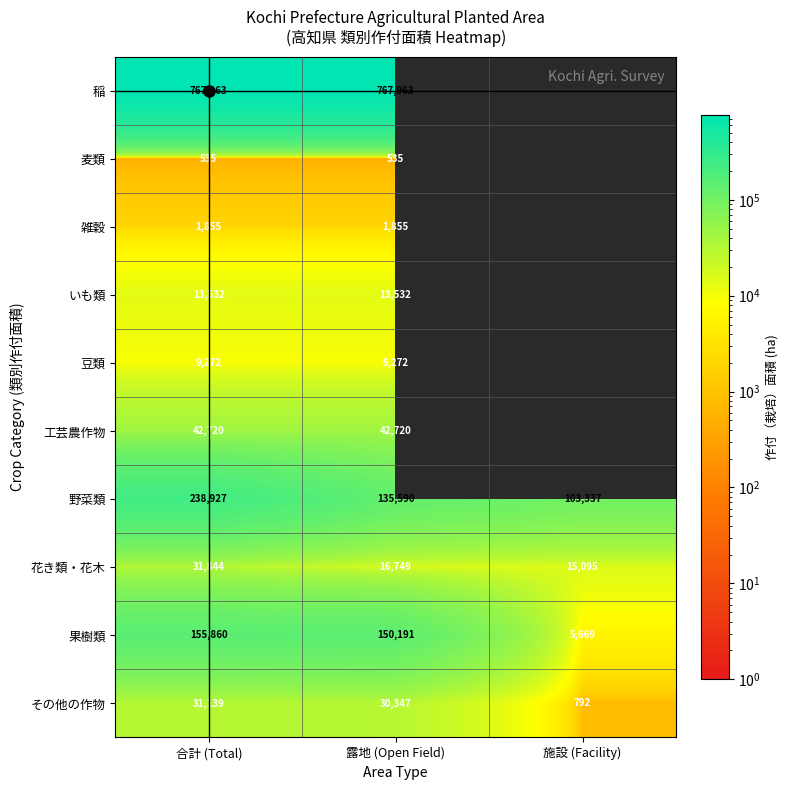

Which has a higher value, 合計 (Total) or 露地 (Open Field)?

合計 (Total)